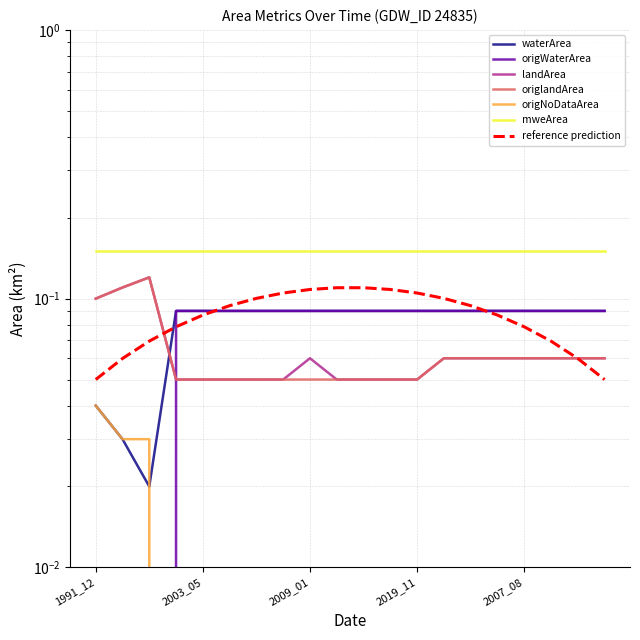

What is the sum of all origWaterArea values?

1.5